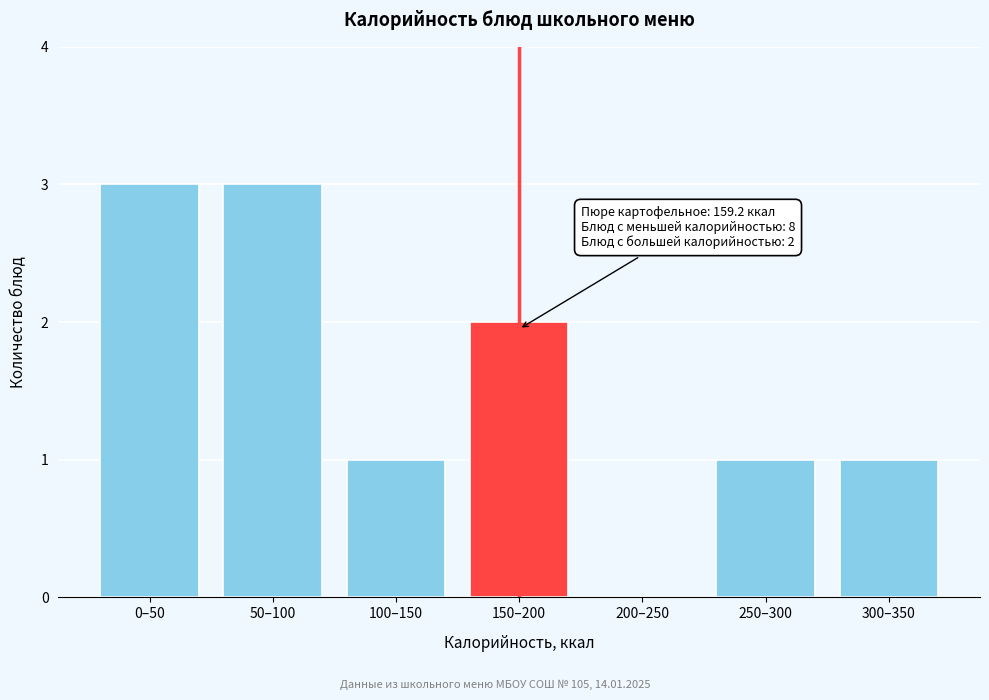

Reading right to left, list all the values displayed in this chart.

300–350=1	250–300=1	200–250=0	150–200=2	100–150=1	50–100=3	0–50=3